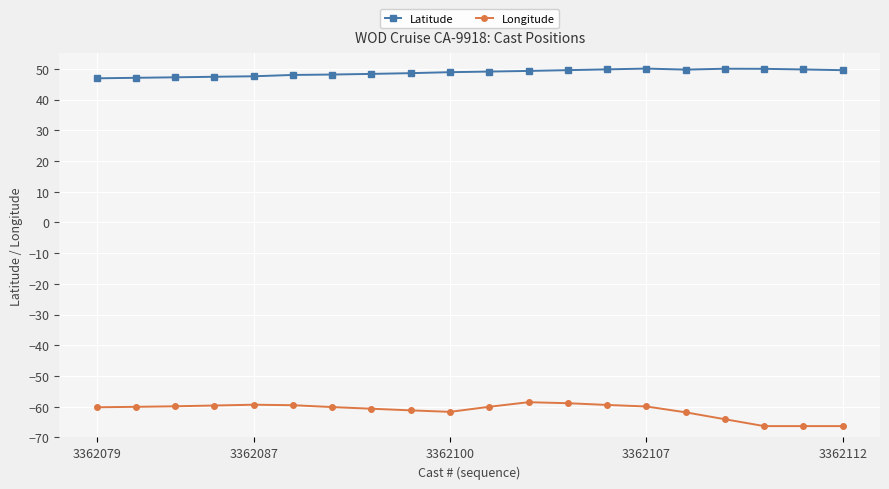

List the series in order of their overall mean, lowest first.

Longitude, Latitude